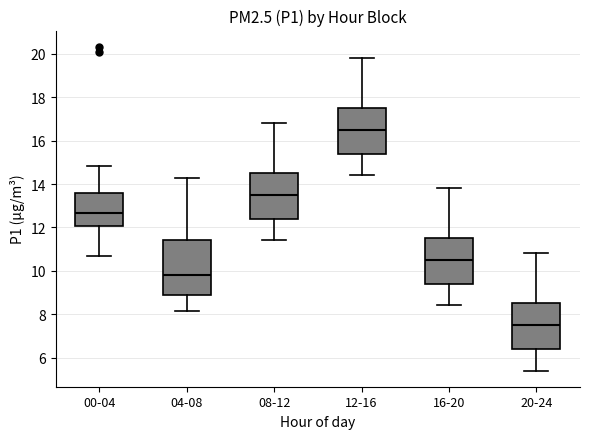

Reading left to right, read every box against the y-axis: the position of its median line, the range the box covers, and the ends of its whiskers. The values are not printed on the chart, so give them approximately, as read against the axis.

00-04: median 12.6, box 12.0 to 13.6, whiskers 10.8 to 14.8
04-08: median 9.8, box 9.0 to 11.4, whiskers 8.2 to 14.4
08-12: median 13.6, box 12.4 to 14.6, whiskers 11.4 to 16.8
12-16: median 16.6, box 15.4 to 17.6, whiskers 14.4 to 19.8
16-20: median 10.6, box 9.4 to 11.6, whiskers 8.4 to 13.8
20-24: median 7.6, box 6.4 to 8.6, whiskers 5.4 to 10.8